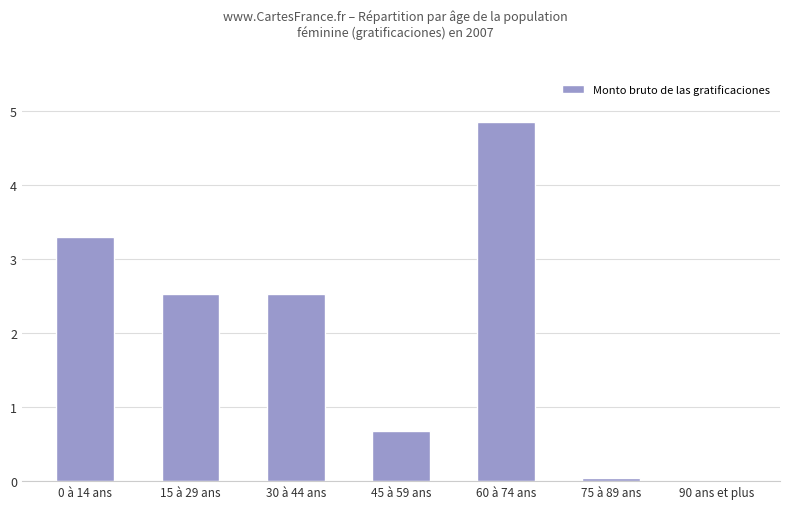

The chart shows a value of 2.5 at 30 à 44 ans. True or false?

True